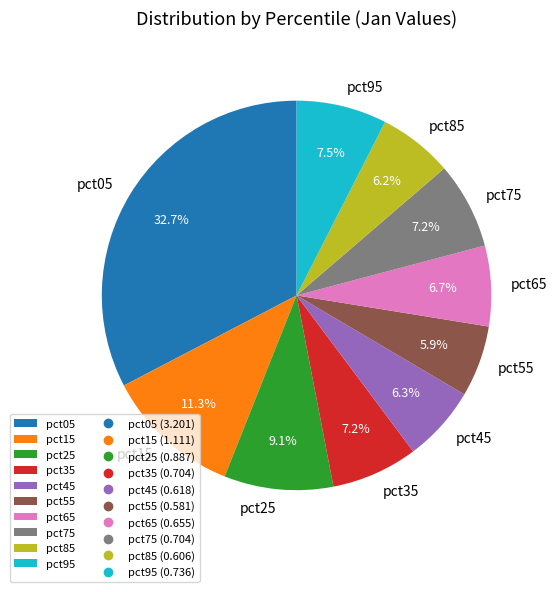

Combined, what portion of the pie is pct25 and pct55?

15.0%